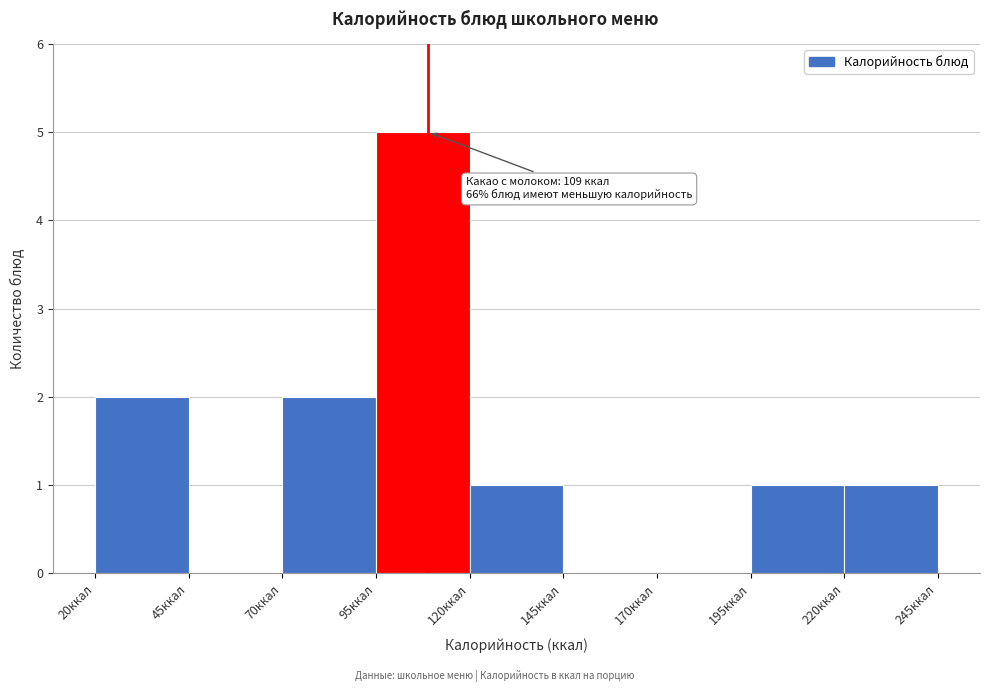

Over which range of the x-axis is the bar tallest?

95 to 120